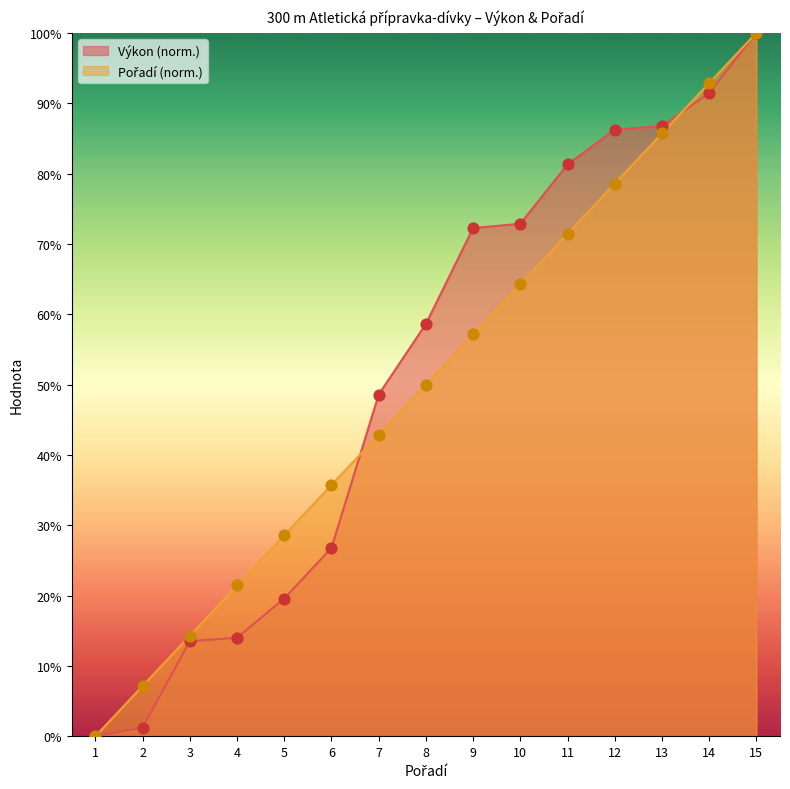

Is the value of Výkon at 2 greater than the value of Pořadí at 8?

No